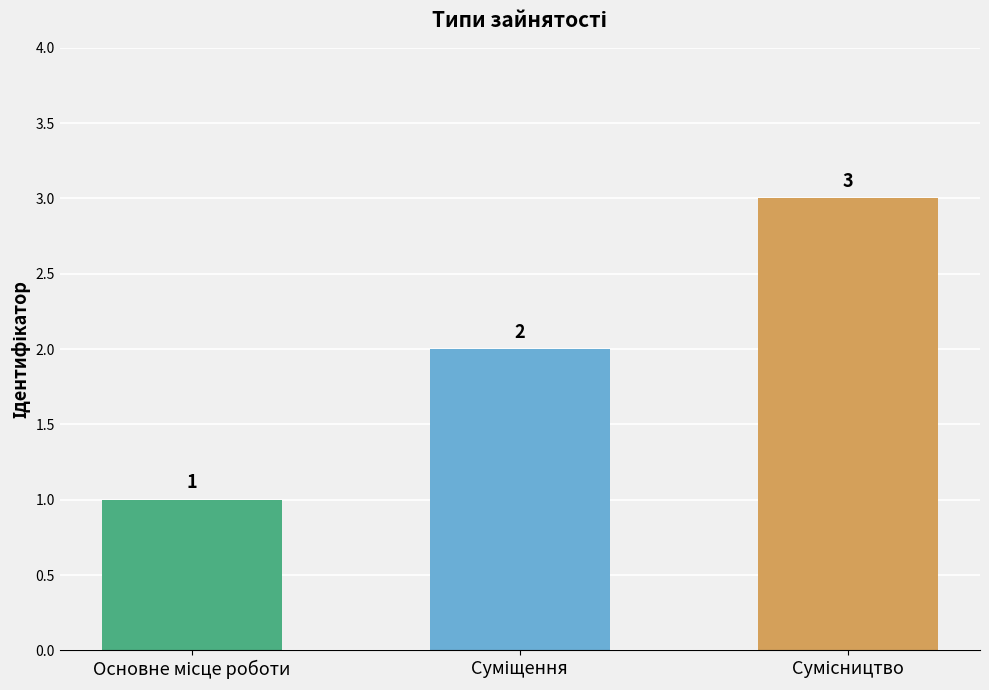

Are the bars horizontal?

No